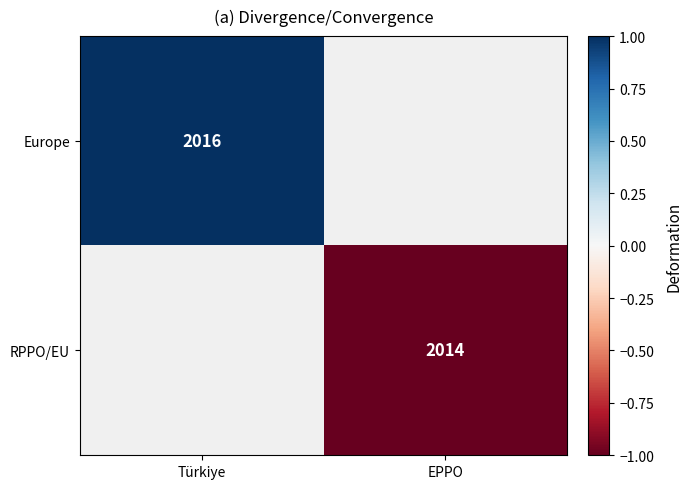

Is it true that Europe equals 3572 at Türkiye?

False